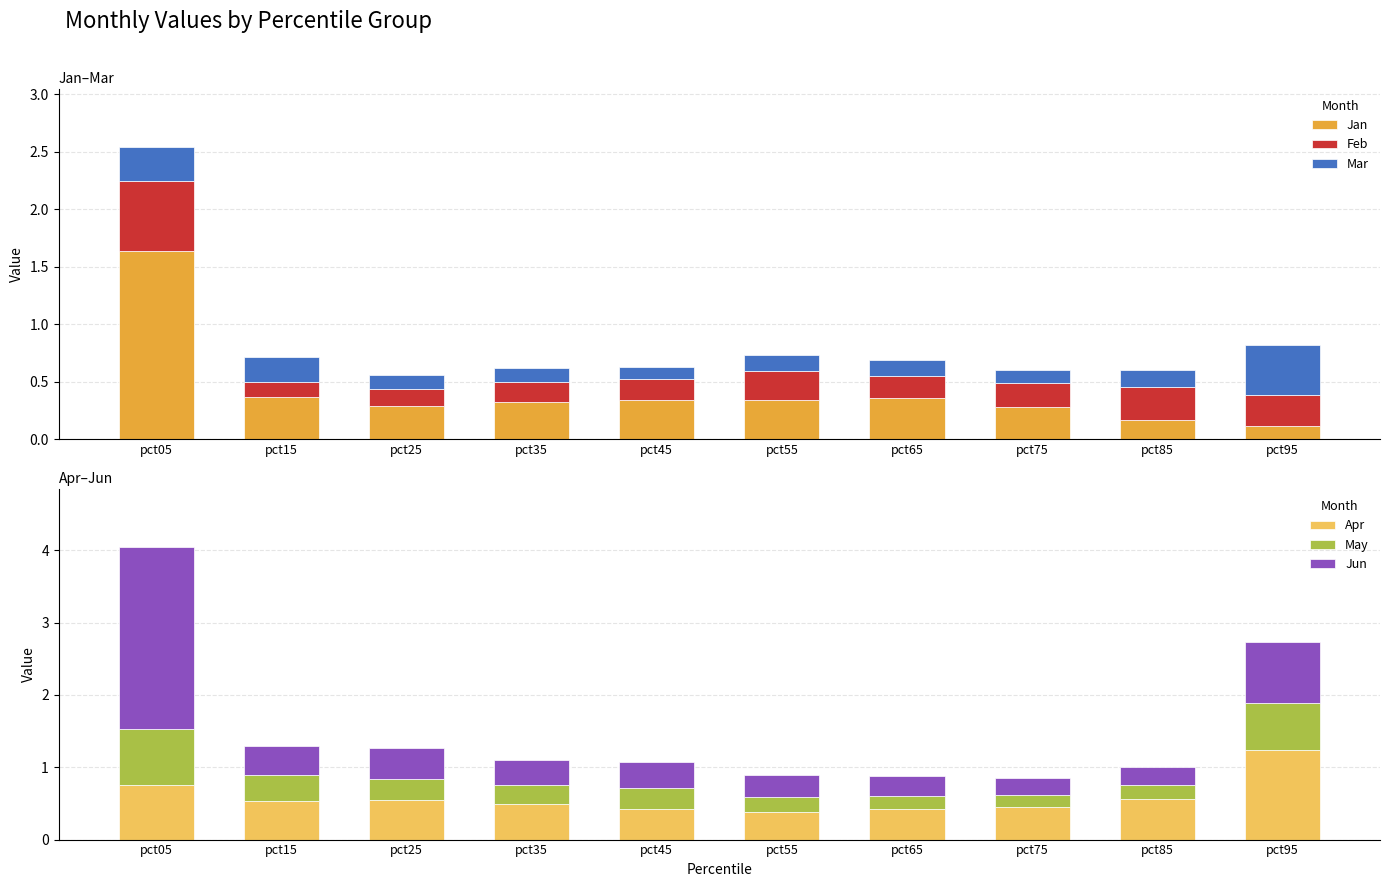

How many groups of bars are there?

10